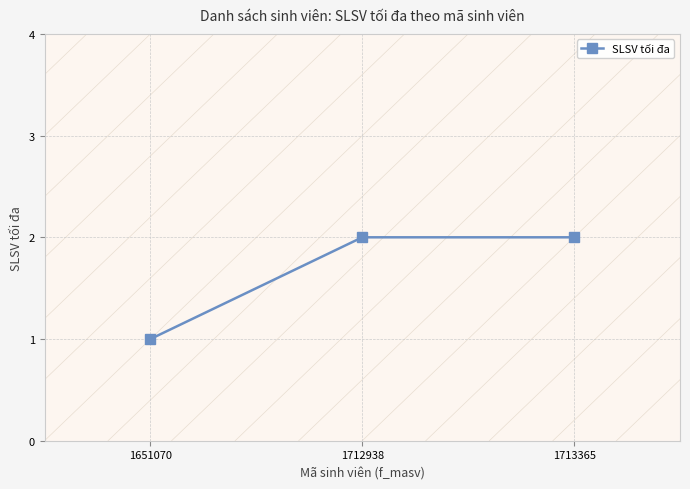

Approximately how many times larger is the value at 1712938 compared to 1651070?

2.0